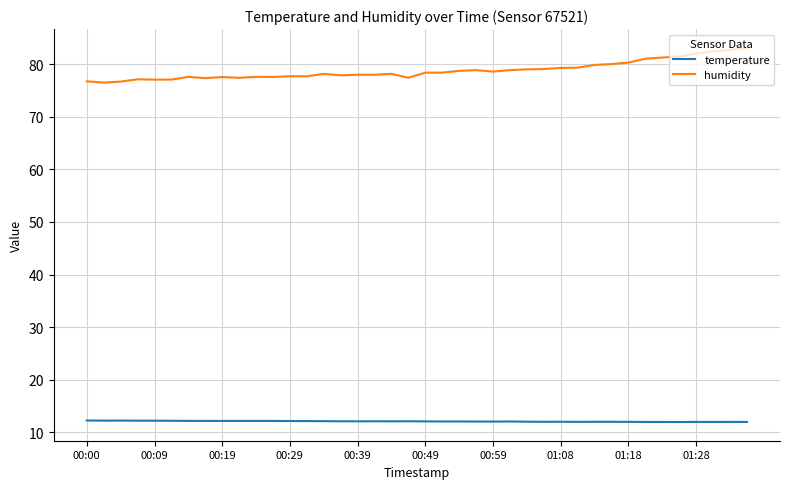

Rank the series by their maximum value, from highest to lowest.

humidity, temperature